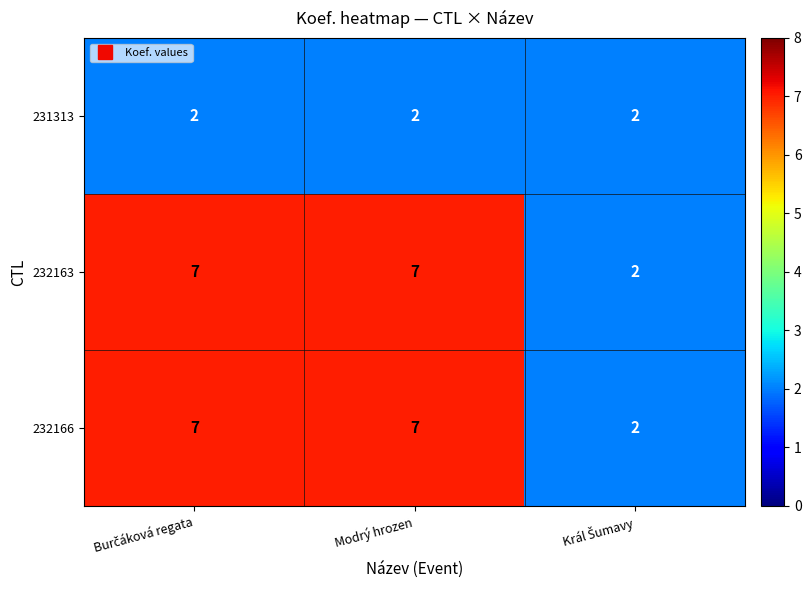

What is the average value of the 232163 series?

5